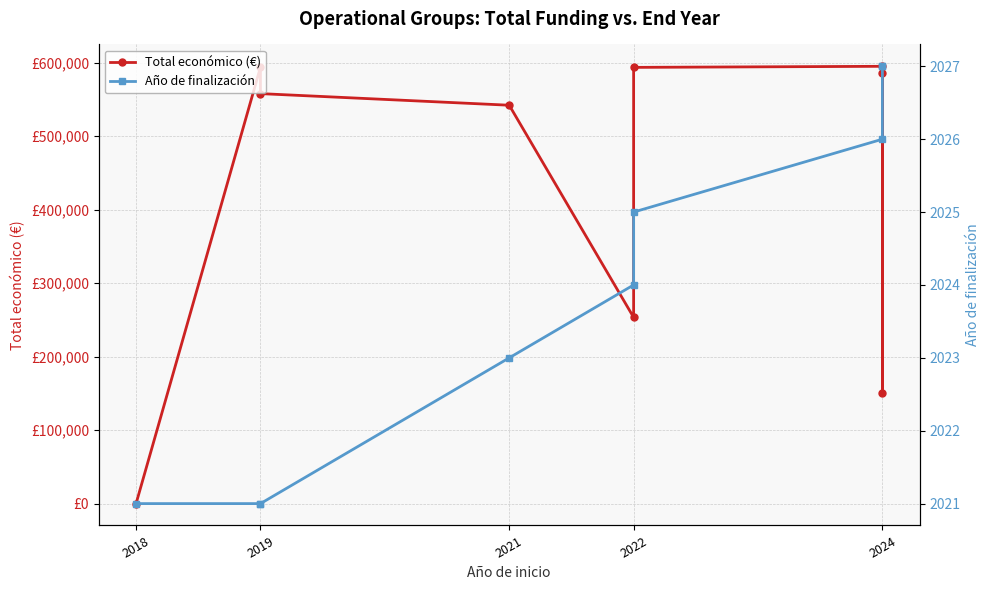

True or false: Total económico (€) has more than 1 points higher than both neighbors.

True